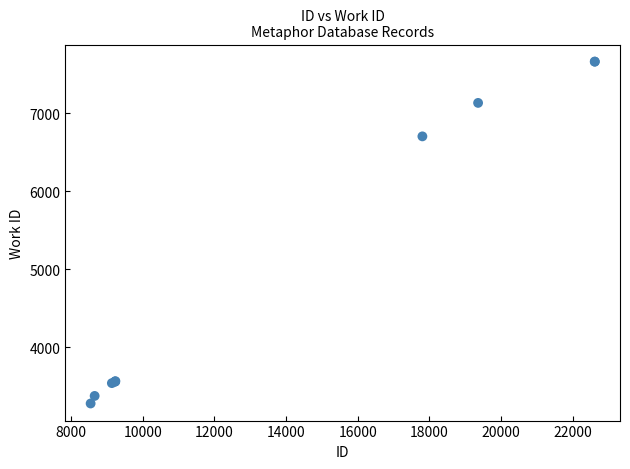

What Y value in the scatter plot is closest to 5471?

6704